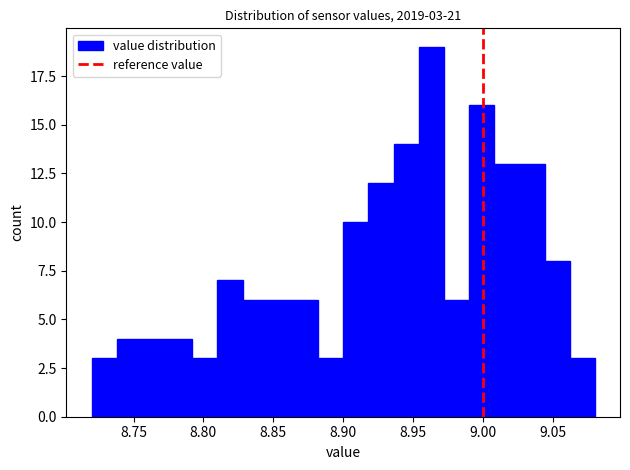

Read against the x-axis, roughly where is the centre of the tallest bar?

8.965